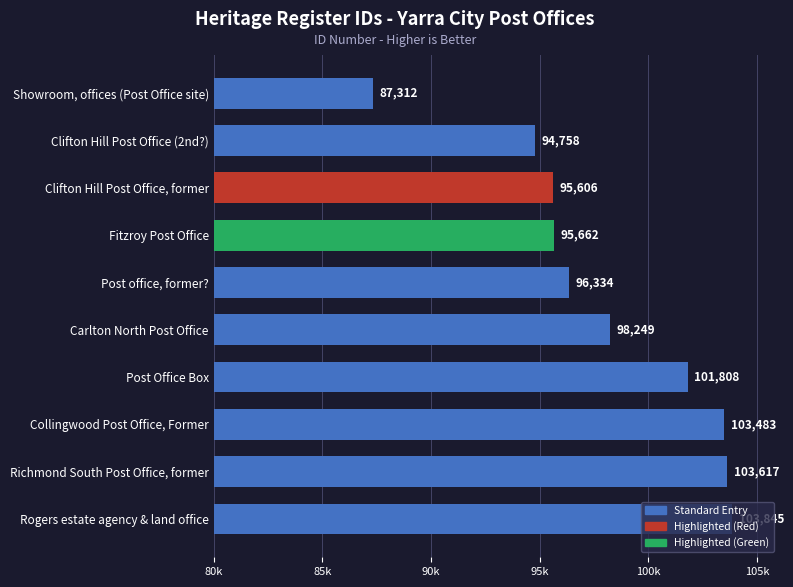

At which label is the value closest to 95578?

Clifton Hill Post Office, former